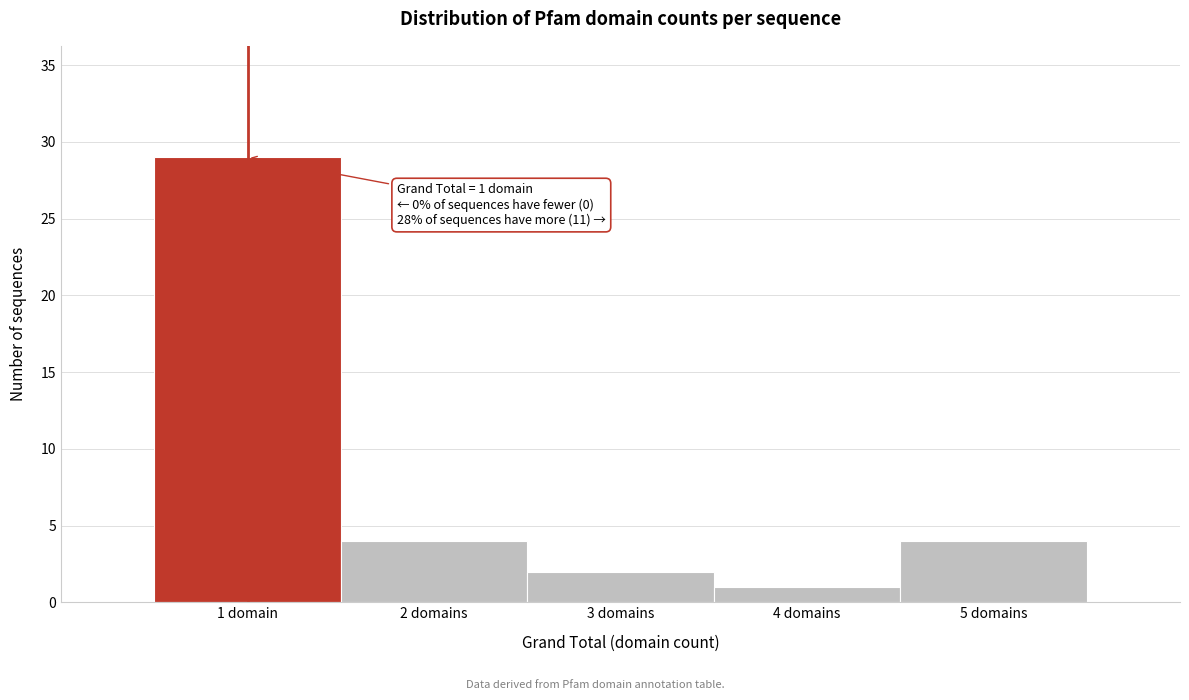

Reading right to left, transcribe all the data shown in this chart.

4	1	2	4	29